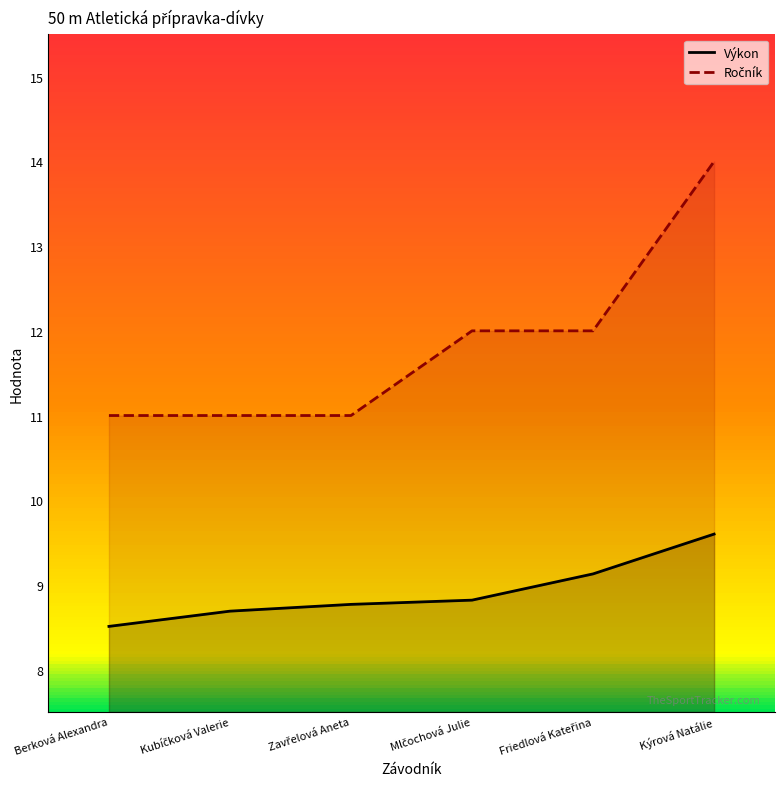

What is the smallest value displayed?

8.5